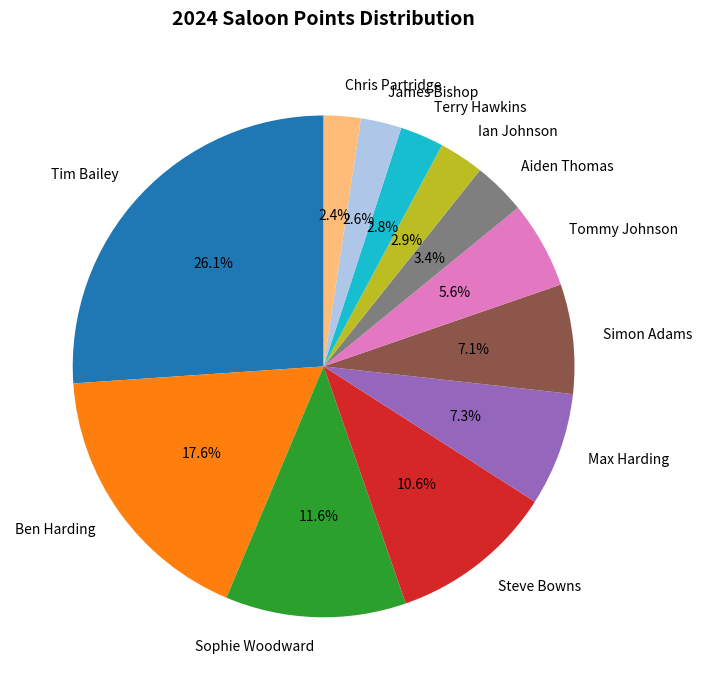

To the nearest percent, what is the combined percentage of Tommy Johnson and Steve Bowns?

16%